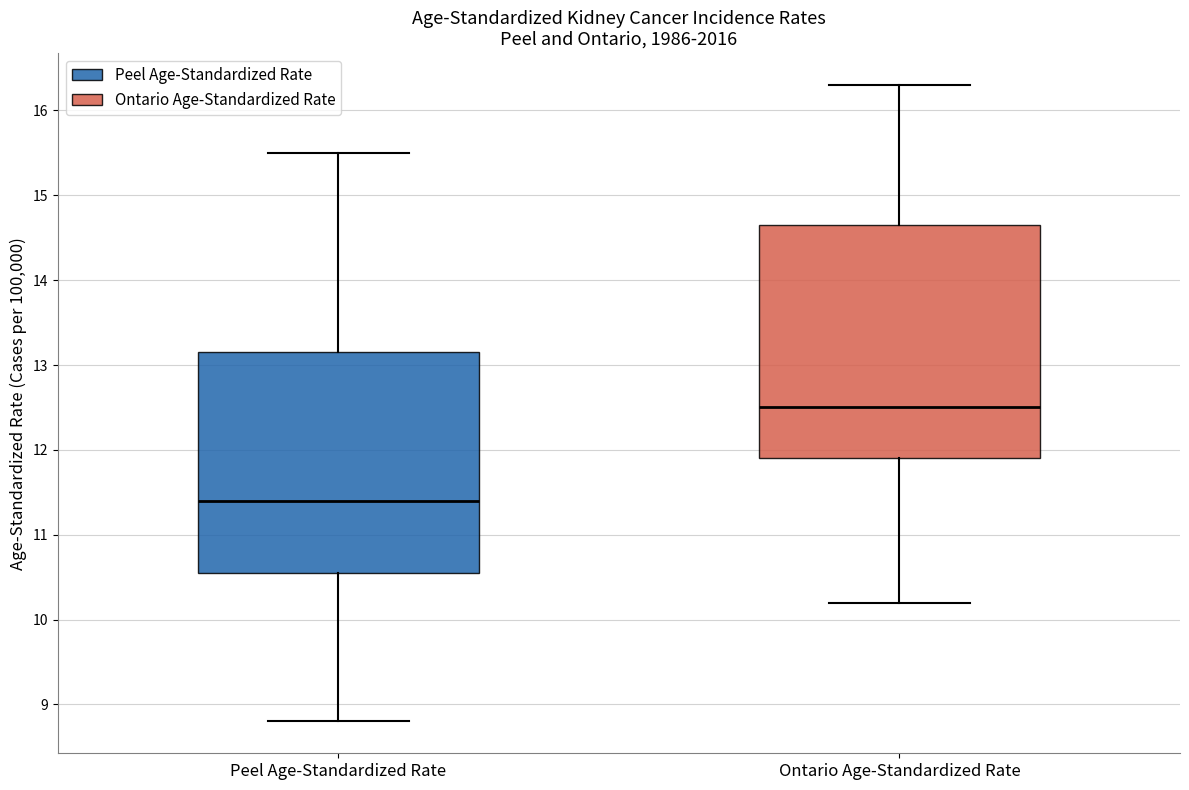

Which box is the tallest, from its lower edge to its upper edge?

Ontario Age-Standardized Rate